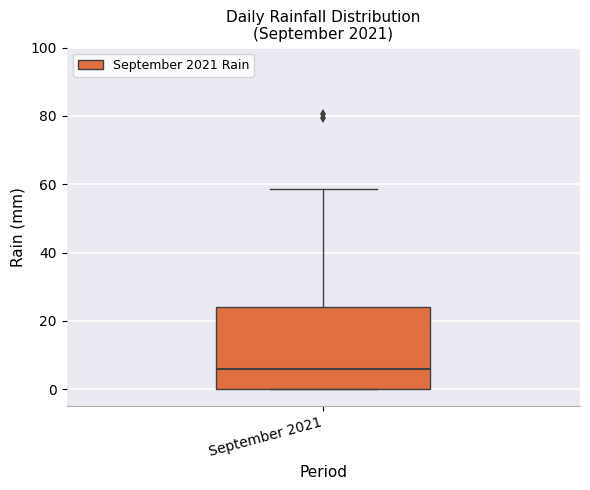

Where is the lower edge of the box for September 2021 on the y-axis? The values are not printed on the chart, so give them approximately, as read against the axis.

0